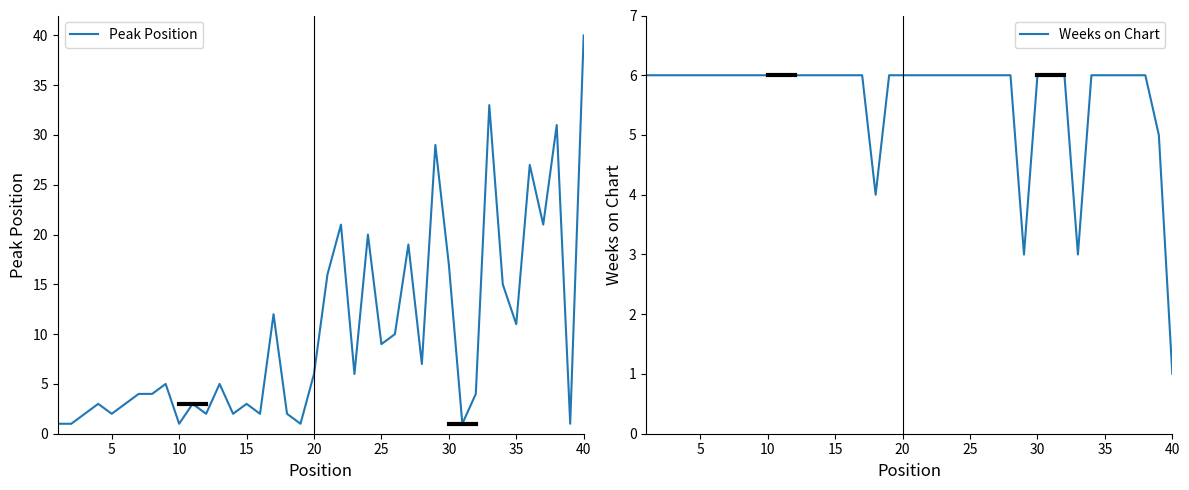

What value does the Weeks on Chart series have at 20?

6